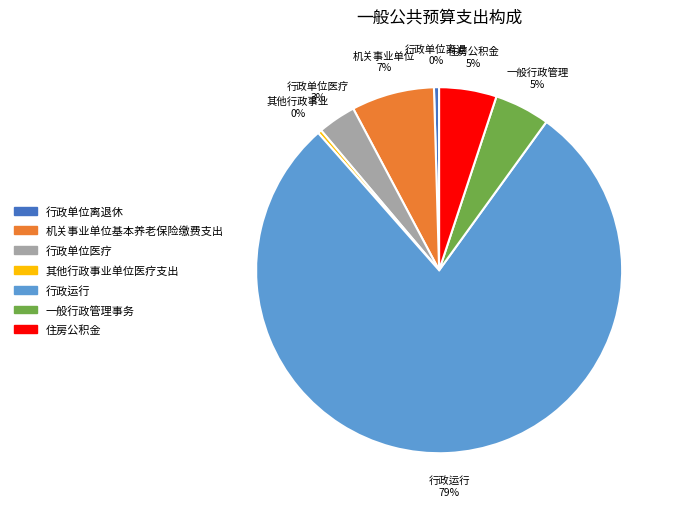

Is the sum of 行政单位医疗 and 行政运行 greater than half?

Yes